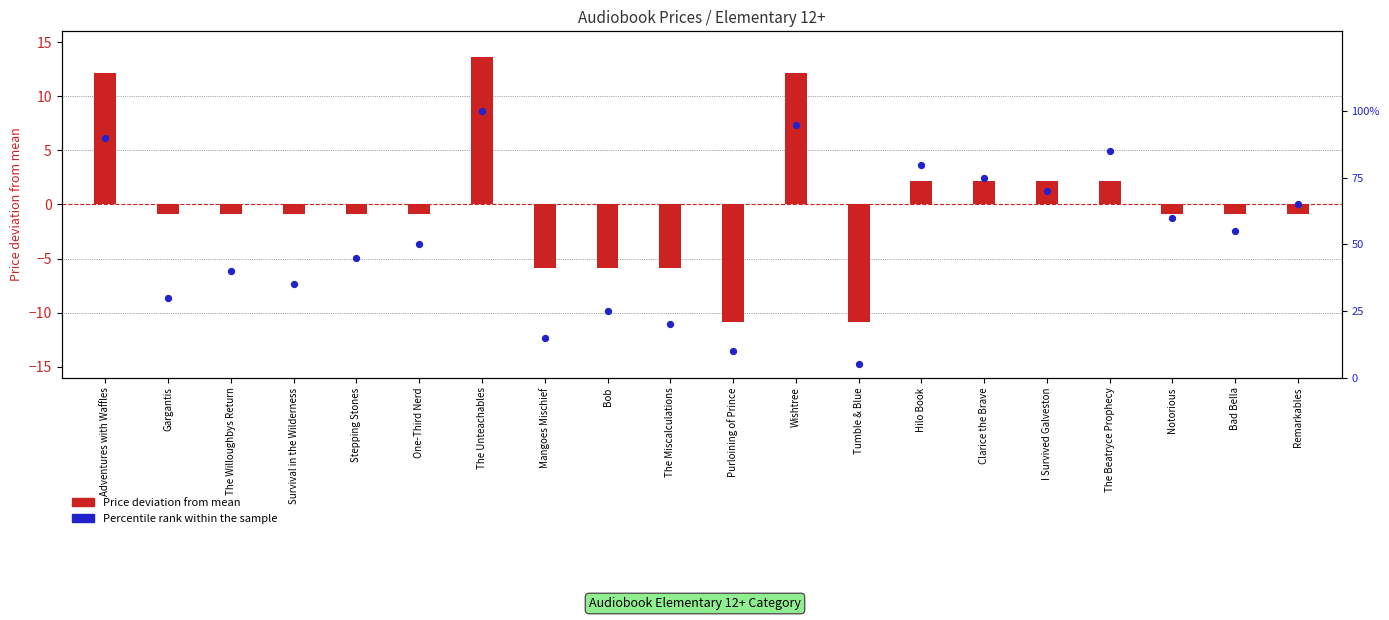

What is the total value across all series at Wishtree?

107.1